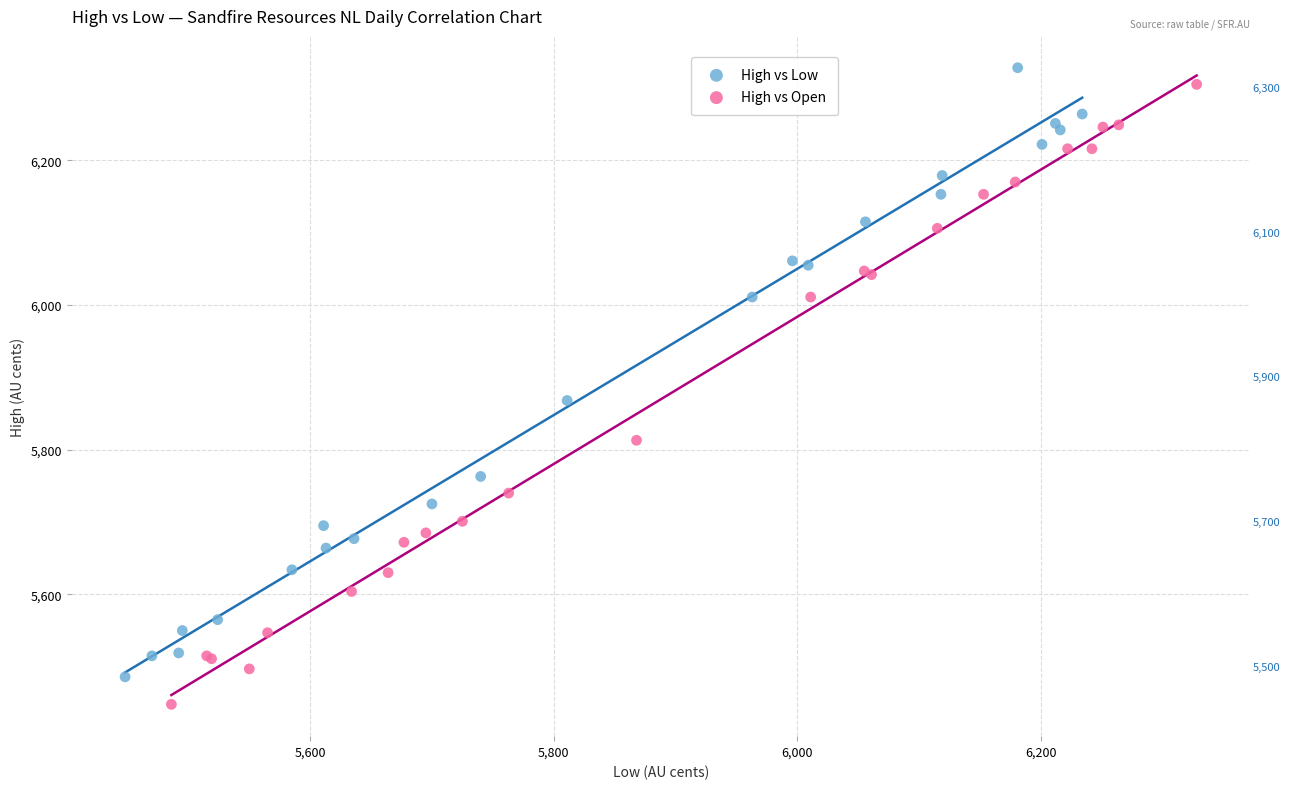

Which series has the largest Y range (max minus min)?

High vs Open